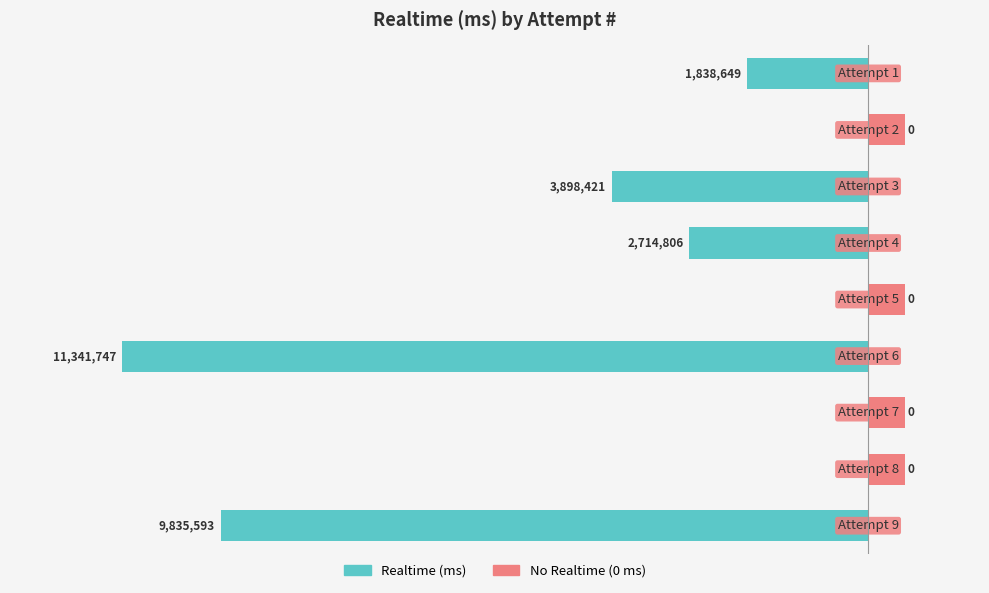

How many distinct data groups are displayed?

2